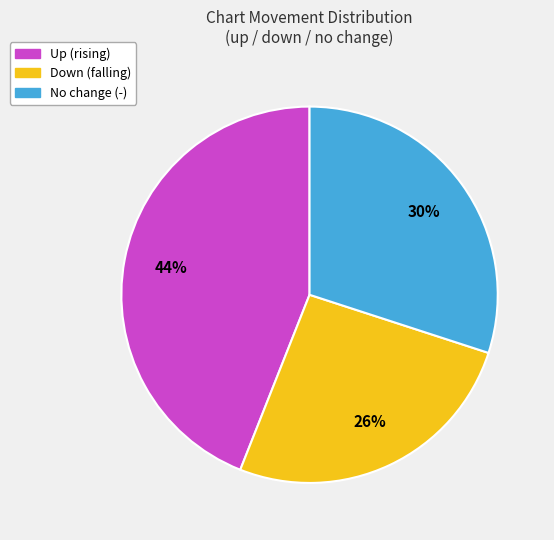

How many slices are in this pie chart?

3